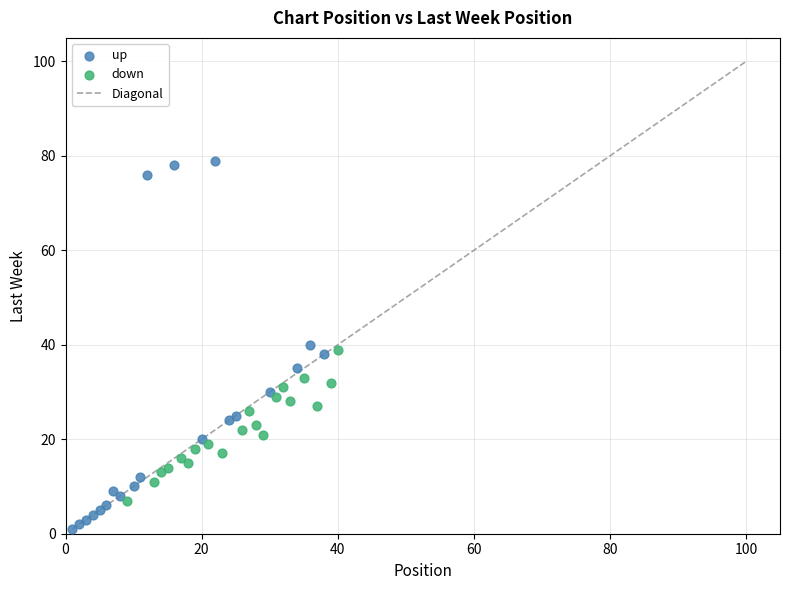

Which series has the largest Y range (max minus min)?

up